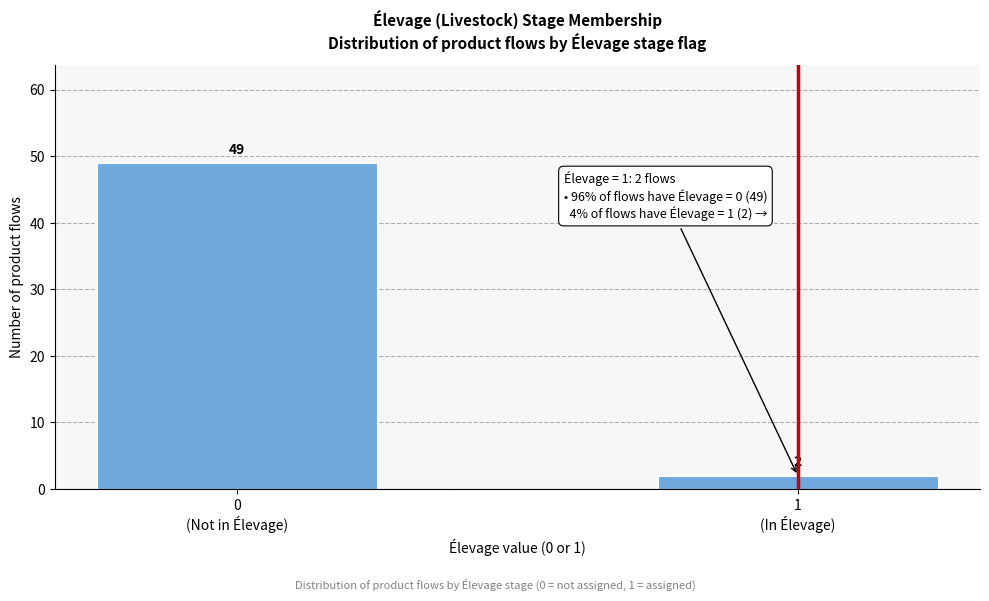

Reading left to right, list all the values displayed in this chart.

49	2